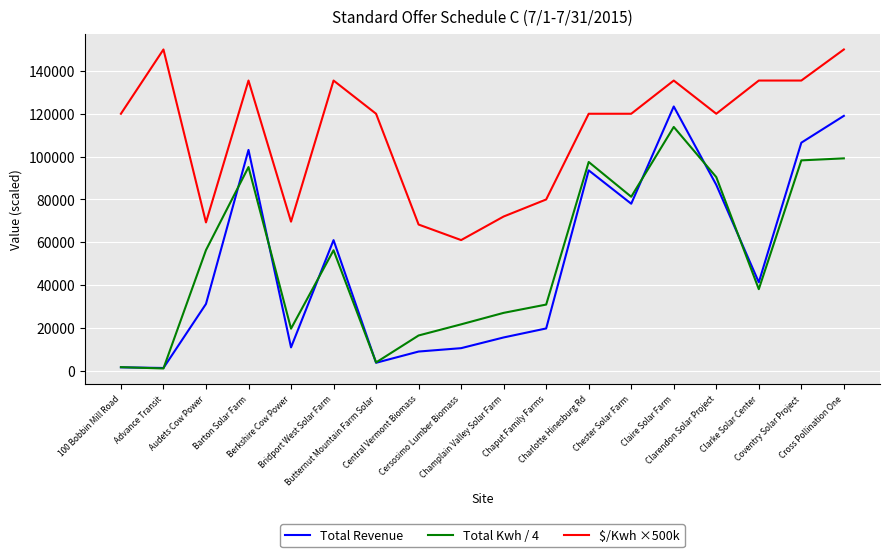

Which series has the largest range (max minus min)?

Total Revenue